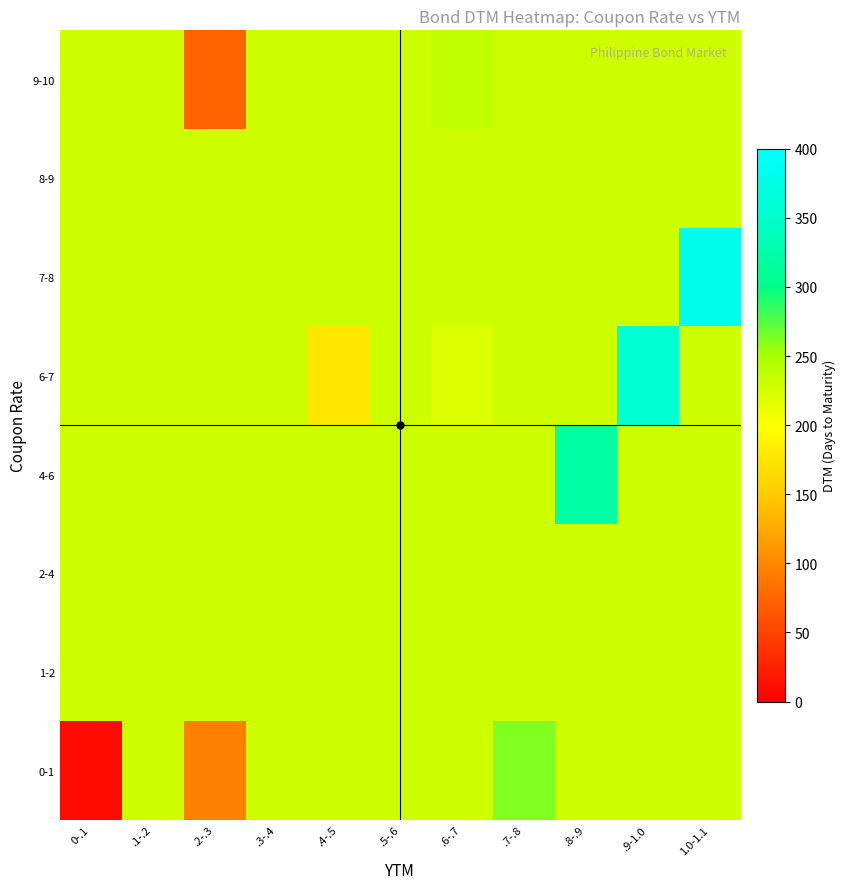

Which has a higher value, .1-.2 or .8-.9?

.1-.2